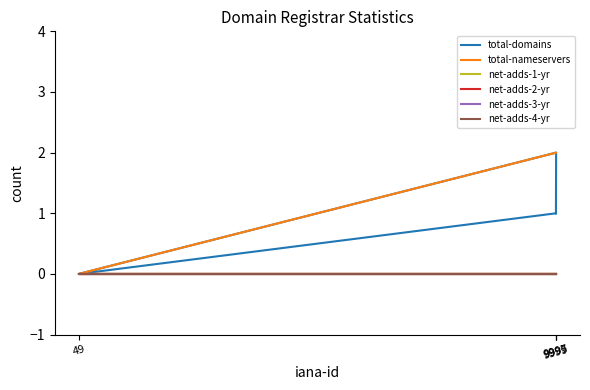

At which category is the sum across all series the highest?

9999